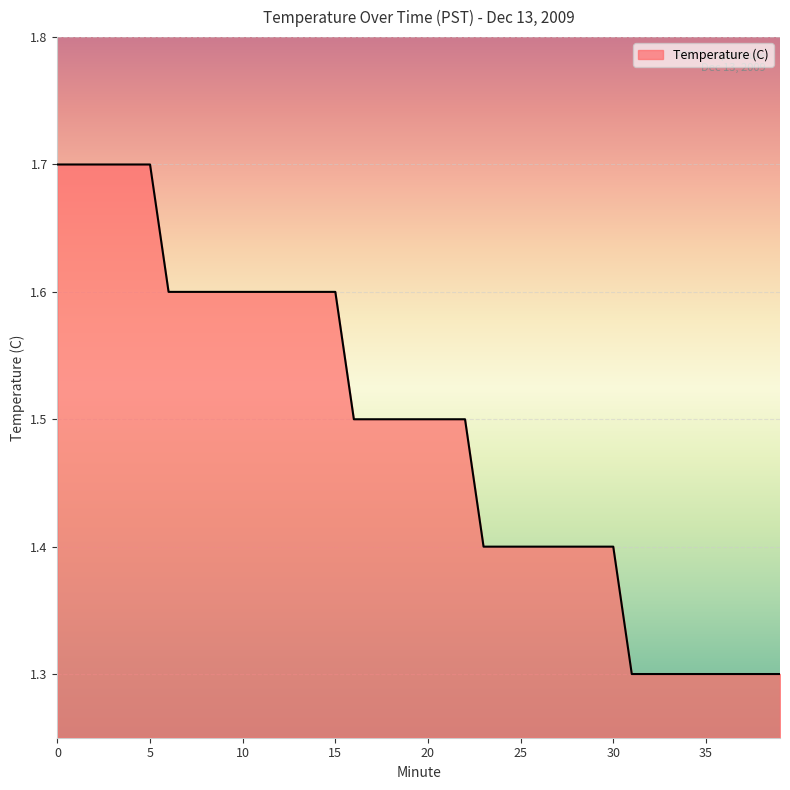

What is the sum of all values?

59.6